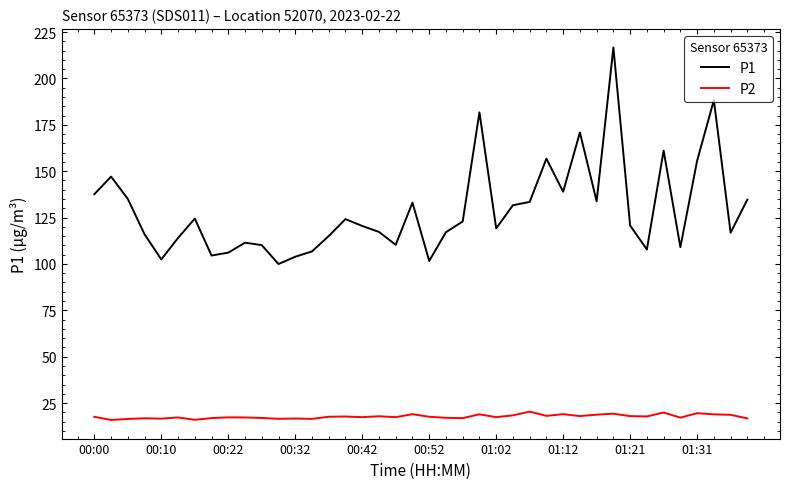

Rank the series by their average value, from highest to lowest.

P1, P2